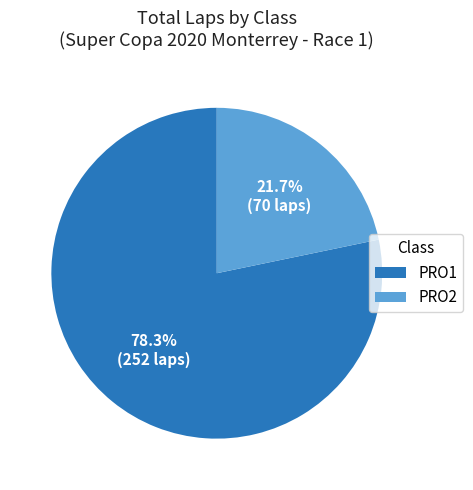

To the nearest percent, what is the average slice percentage?

50%